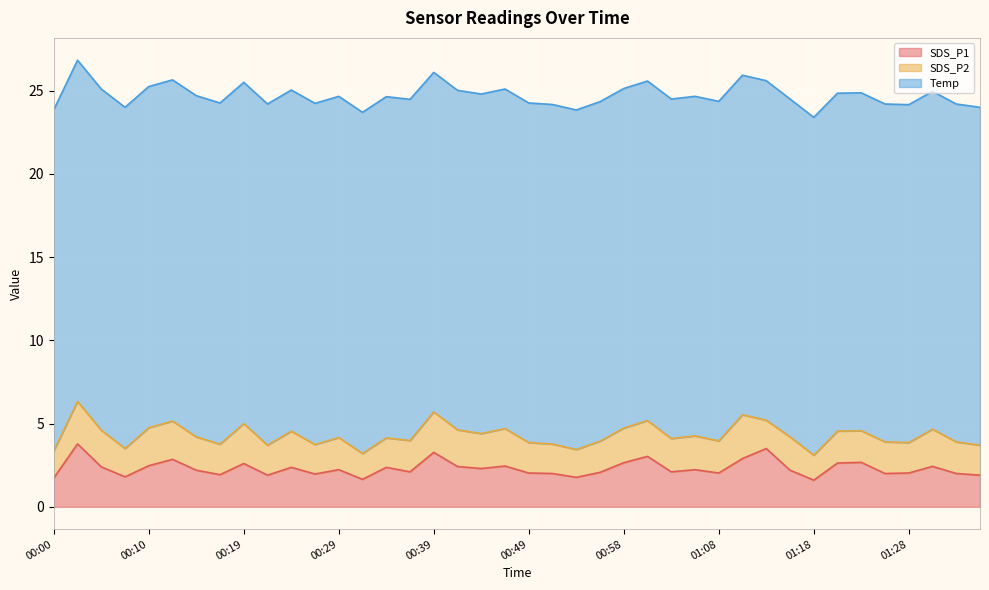

True or false: SDS_P1 and Temp intersect in this chart.

False